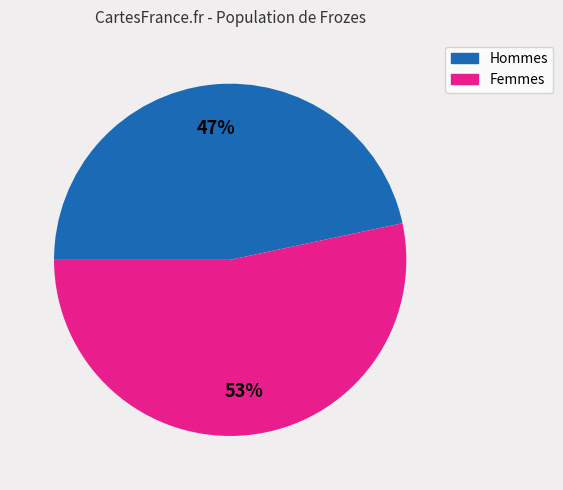

To the nearest percent, what is the average slice percentage?

50%